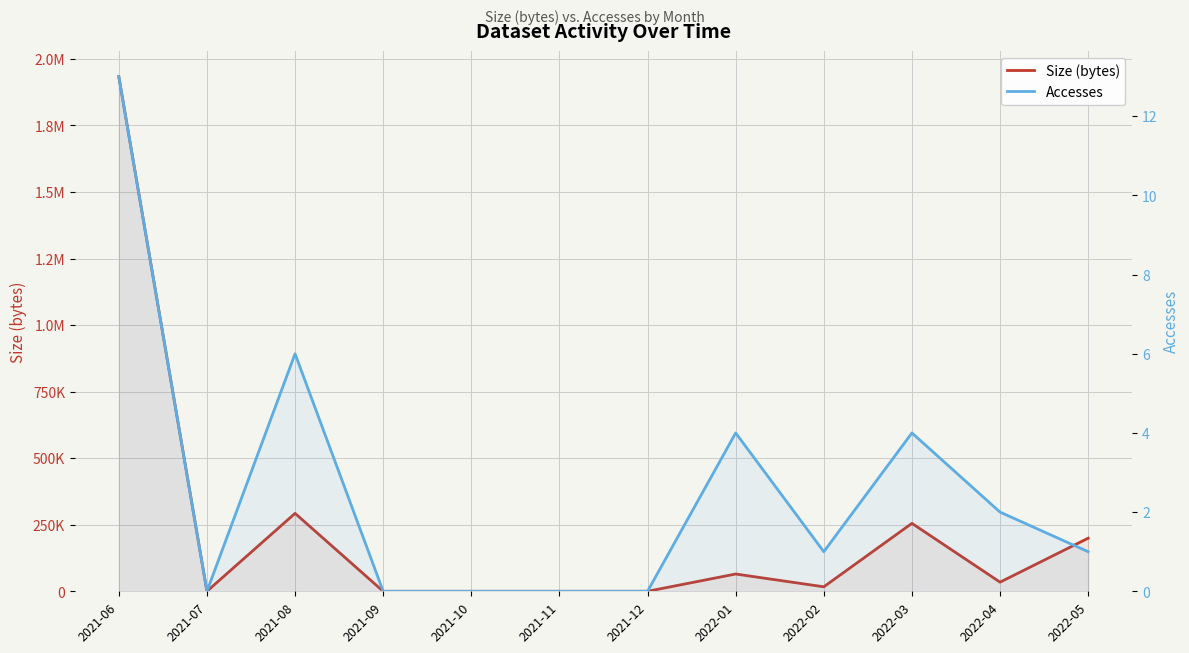

Reading right to left, transcribe all the data shown in this chart.

Size (bytes): 2022-05=199503	2022-04=34367	2022-03=255271	2022-02=16858	2022-01=64952	2021-12=0	2021-11=0	2021-10=0	2021-09=0	2021-08=292754	2021-07=0	2021-06=1933601
Accesses: 2022-05=1	2022-04=2	2022-03=4	2022-02=1	2022-01=4	2021-12=0	2021-11=0	2021-10=0	2021-09=0	2021-08=6	2021-07=0	2021-06=13